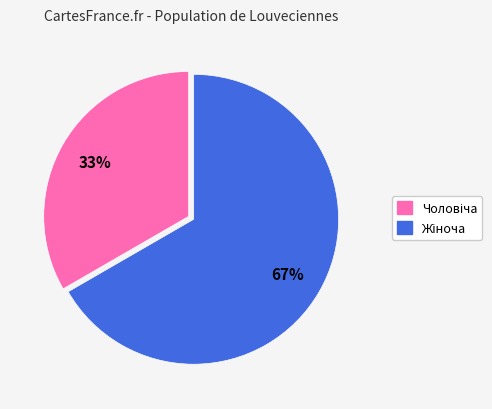

How many segments does this pie chart have?

2